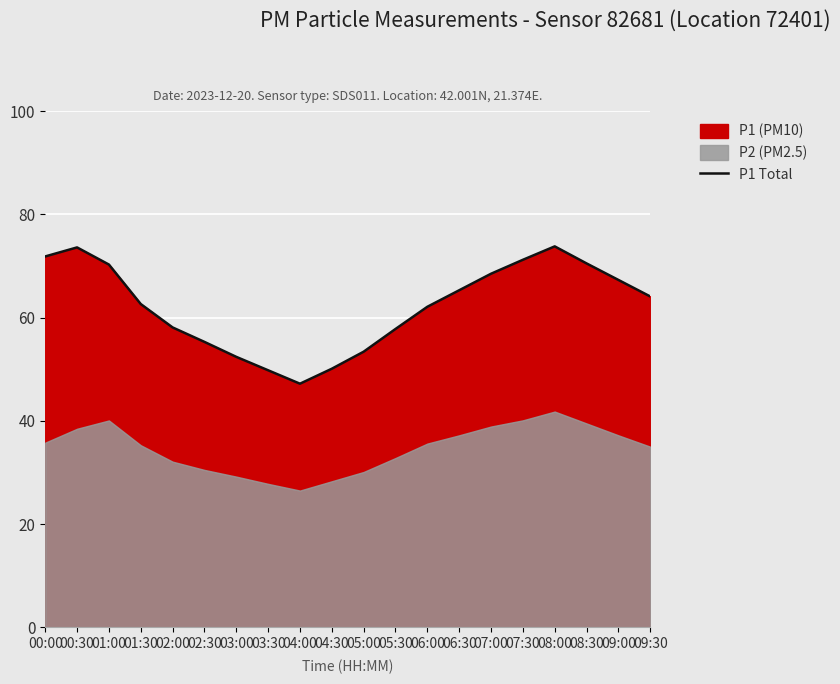

What value does the data have at 08:30?

70.5